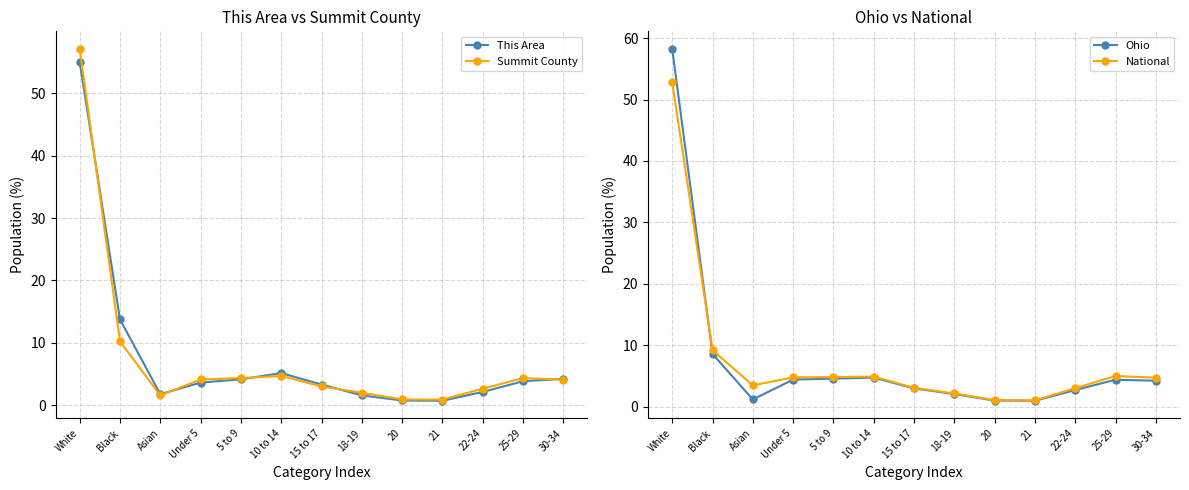

Rank the categories by This Area value from lowest to highest.

21, 20, 18-19, Asian, 22-24, 15 to 17, Under 5, 25-29, 5 to 9, 30-34, 10 to 14, Black, White